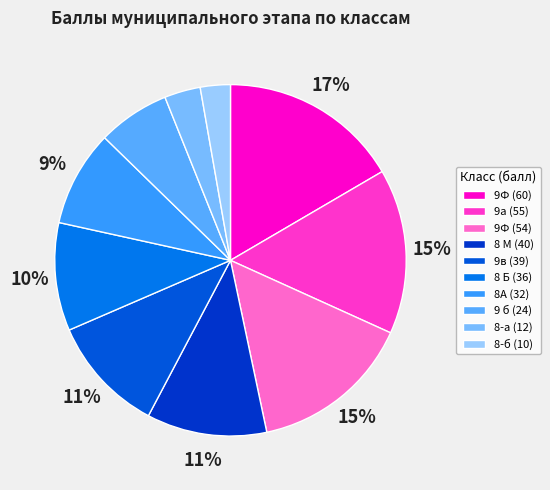

Is there any slice that represents more than half of the pie?

No